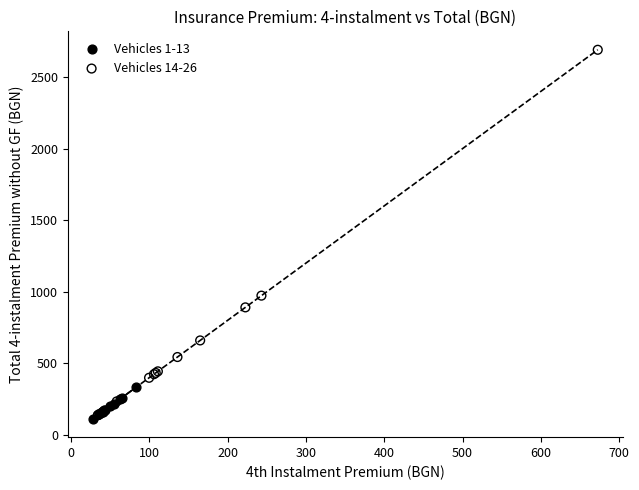

Which series reaches the maximum Y coordinate?

Vehicles 14-26